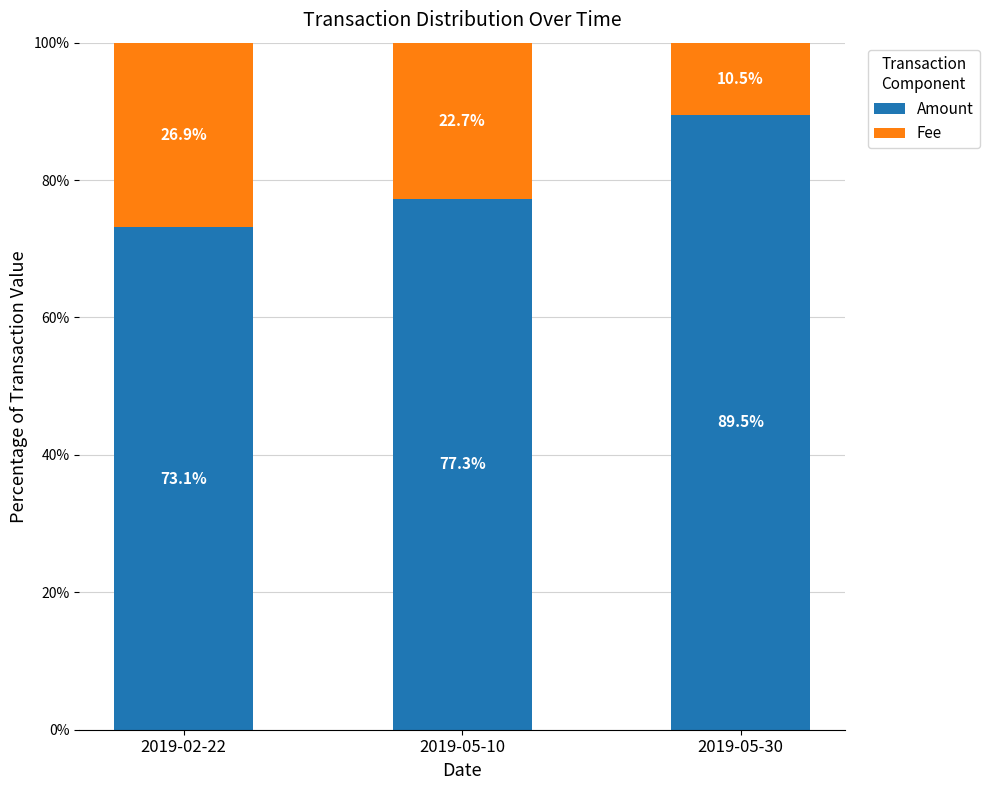

Is it true that Amount equals 77.3 at 2019-05-10?

True